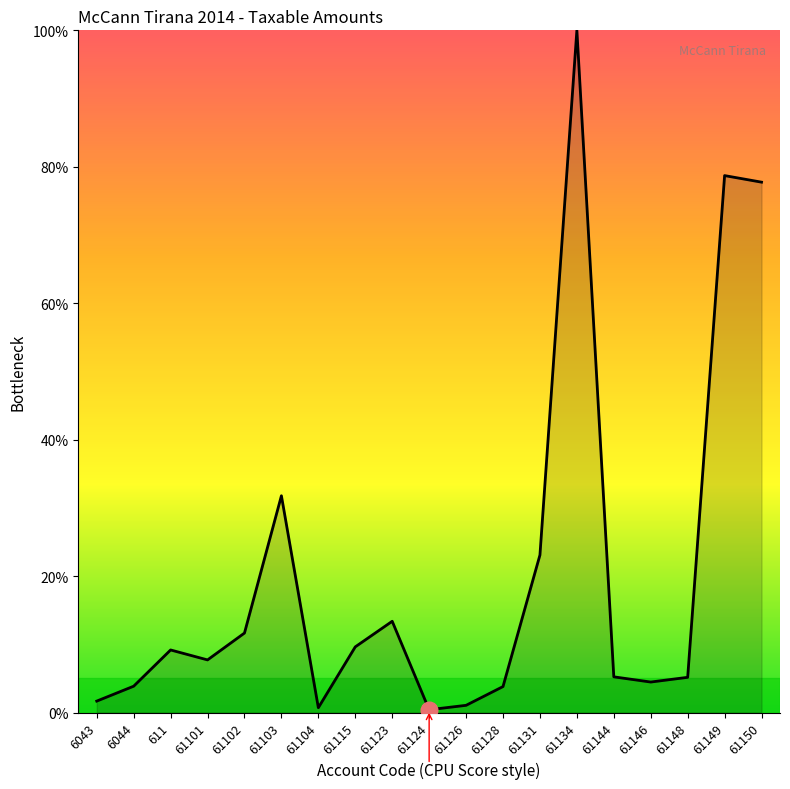

Approximately how many times larger is the value at 61149 compared to 61131?

3.4